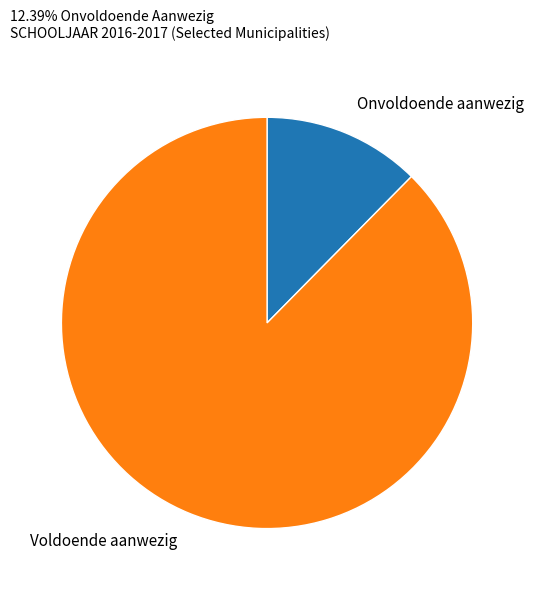

Is the sum of Onvoldoende aanwezig and Voldoende aanwezig greater than half?

Yes